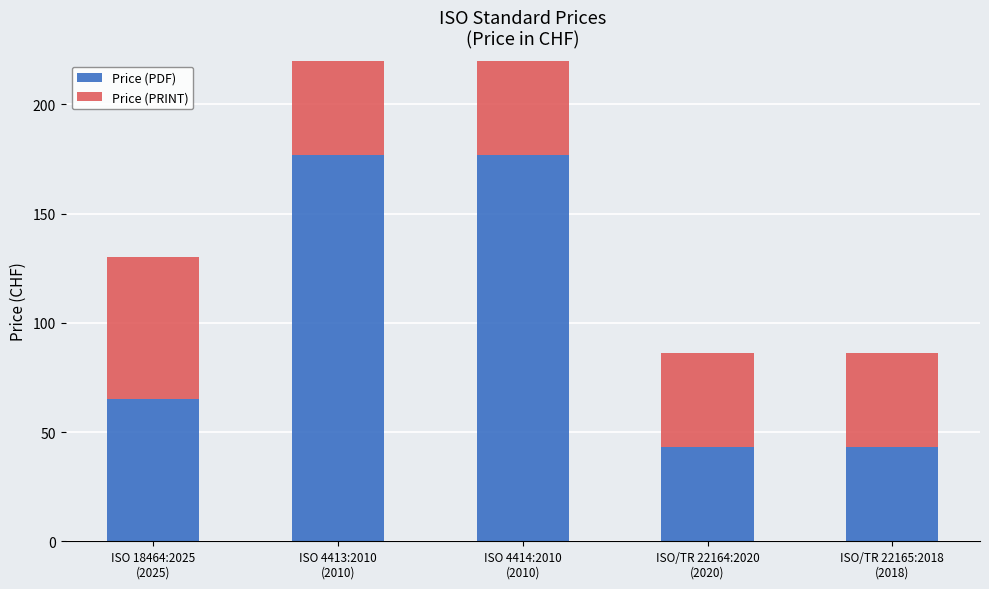

What are all the series names shown in the legend?

Price (PDF), Price (PRINT)